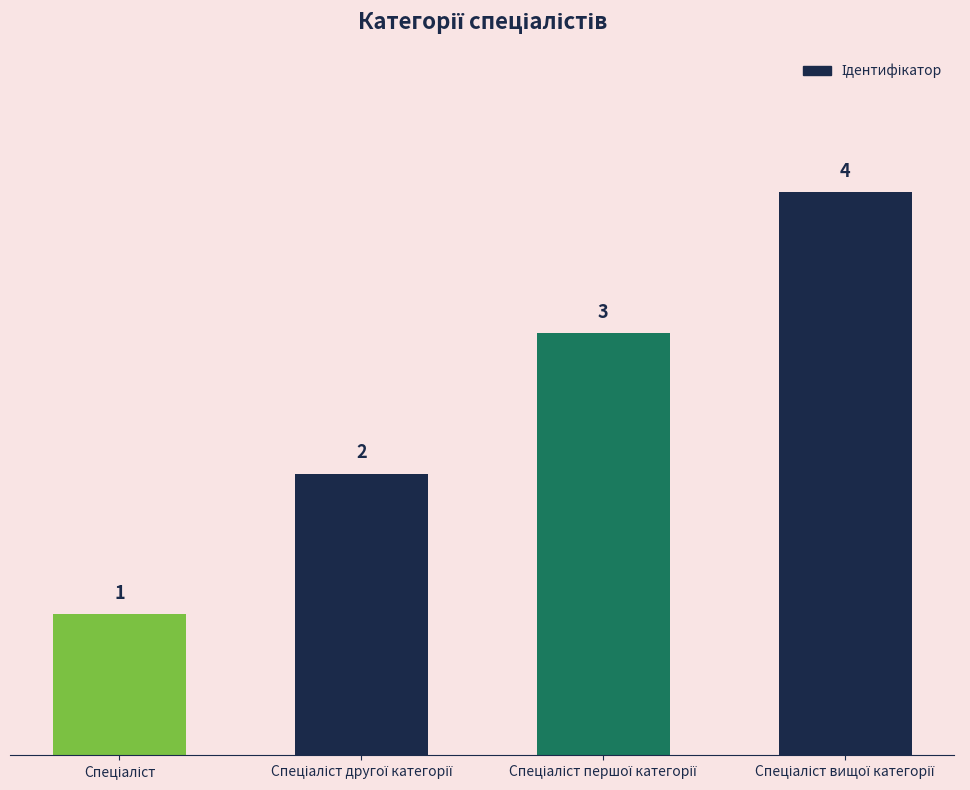

What is the value of the 4th bar from the left?

4